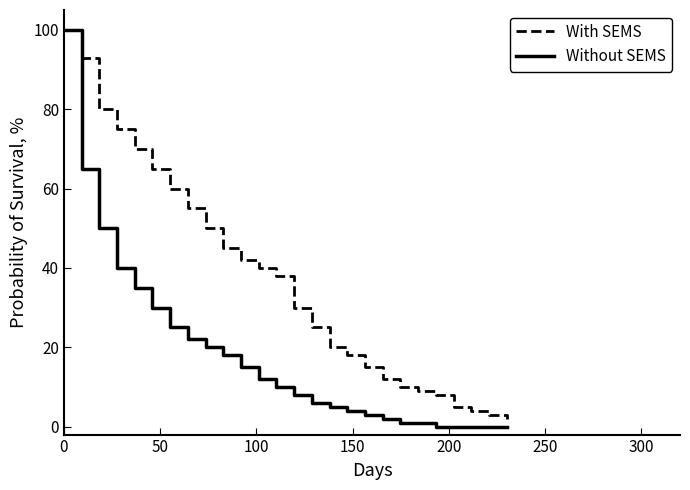

Which series has the largest total across all categories?

With SEMS